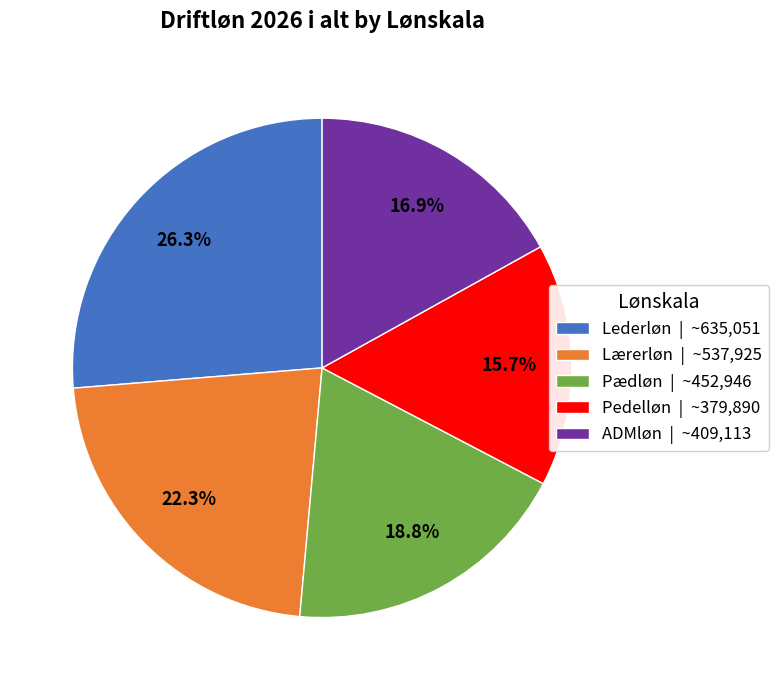

Which has a higher value, ADMløn or Lederløn?

Lederløn